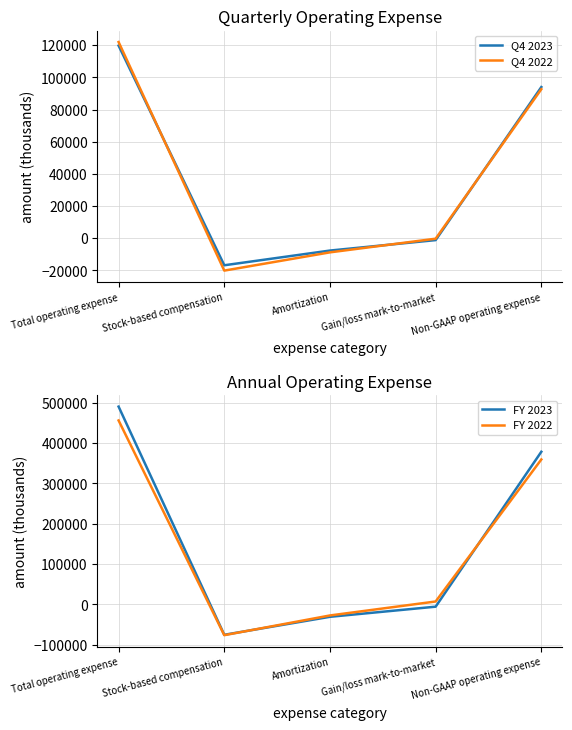

How many values in the Q4 2023 series are below -1212?

2